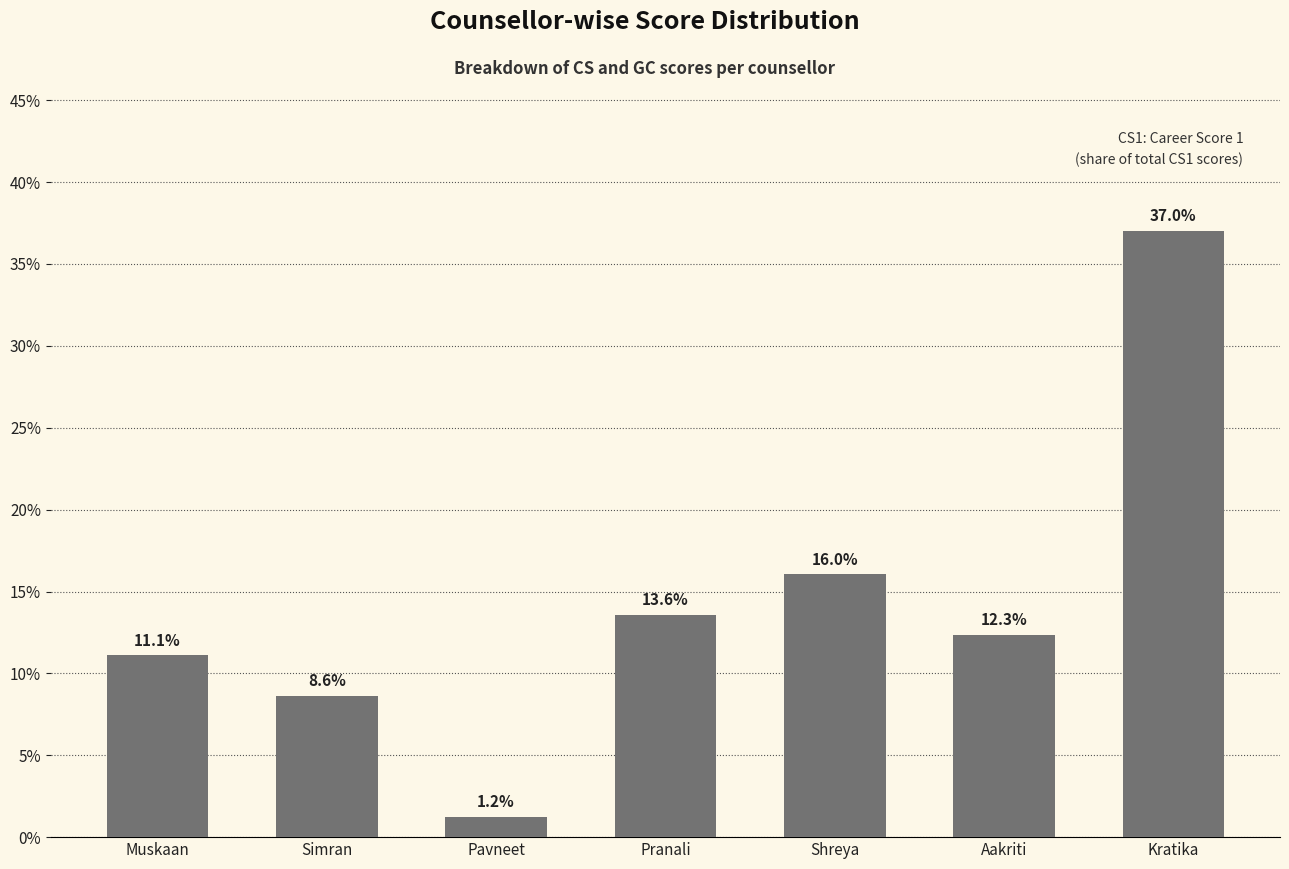

Reading left to right, list all the values displayed in this chart.

11.1	8.6	1.2	13.6	16.0	12.3	37.0